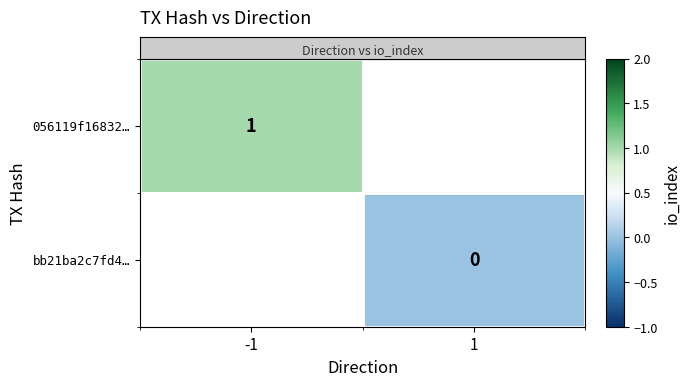

List the series in order of their overall mean, highest first.

row_0, row_1